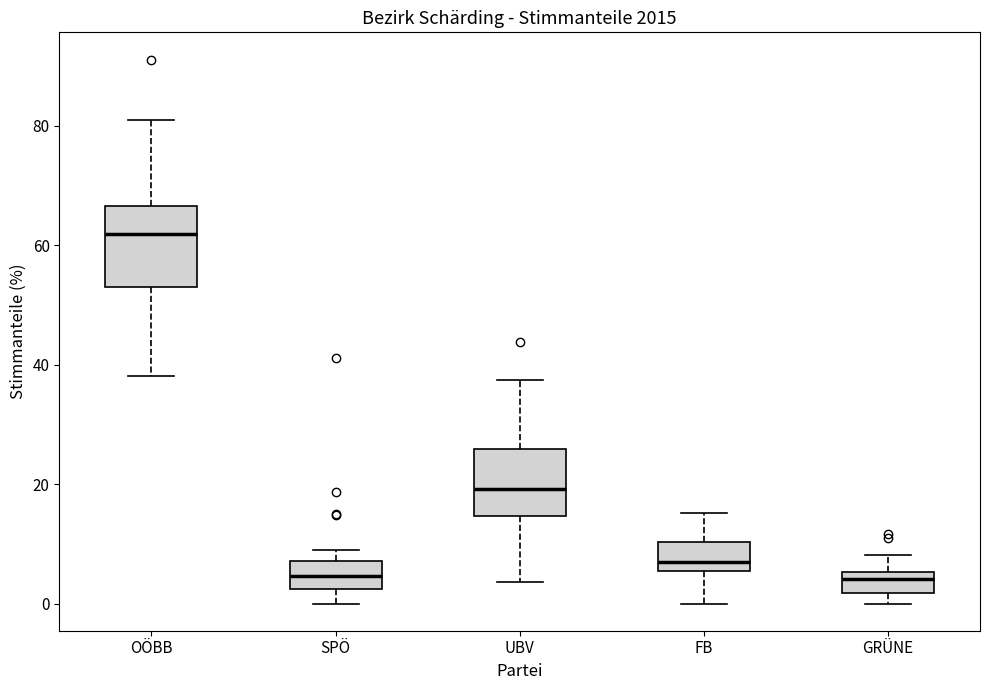

Reading left to right, transcribe this box plot: for each box, give where its median line is, the range the box spans, and where its two whiskers end, as read against the y-axis. The values are not printed on the chart, so give them approximately, as read against the axis.

OÖBB: median 62, box 54 to 66, whiskers 38 to 82
SPÖ: median 4, box 2 to 8, whiskers 0 to 8 (just above the box's upper edge)
UBV: median 20, box 14 to 26, whiskers 4 to 38
FB: median 6 (just above the box's lower edge), box 6 to 10, whiskers 0 to 16
GRÜNE: median 4, box 2 to 6, whiskers 0 to 8